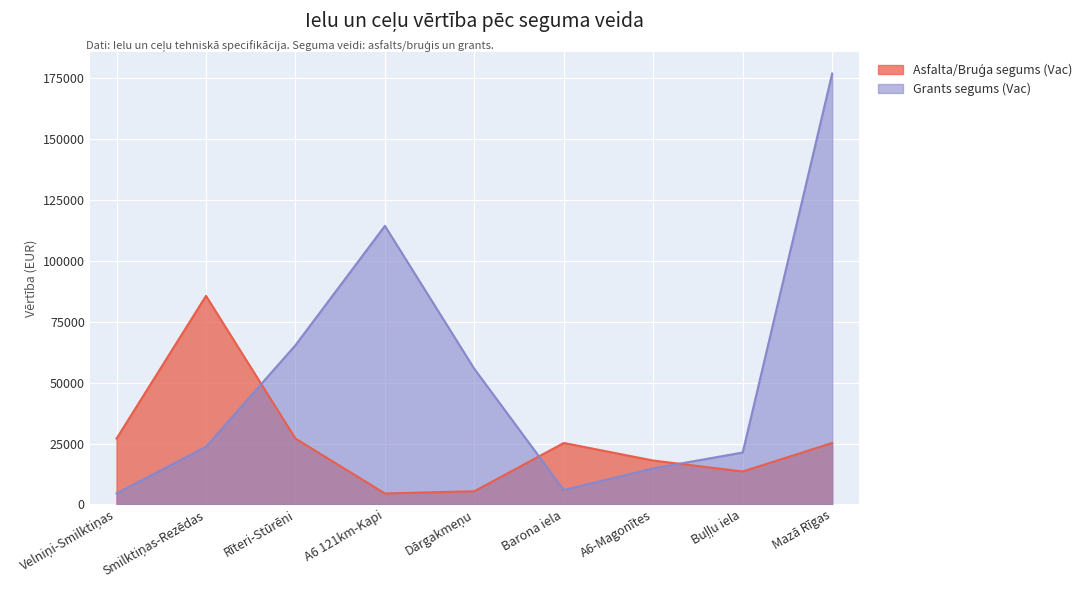

What is the maximum value for Grants segums (Vac)?

176792.1